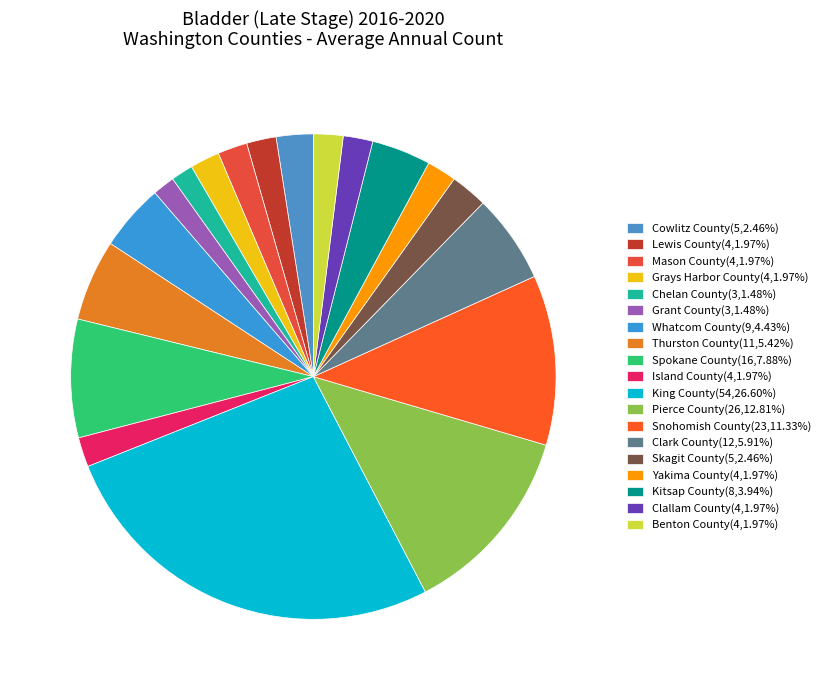

What is the change in value from Grays Harbor County to Kitsap County?

+4